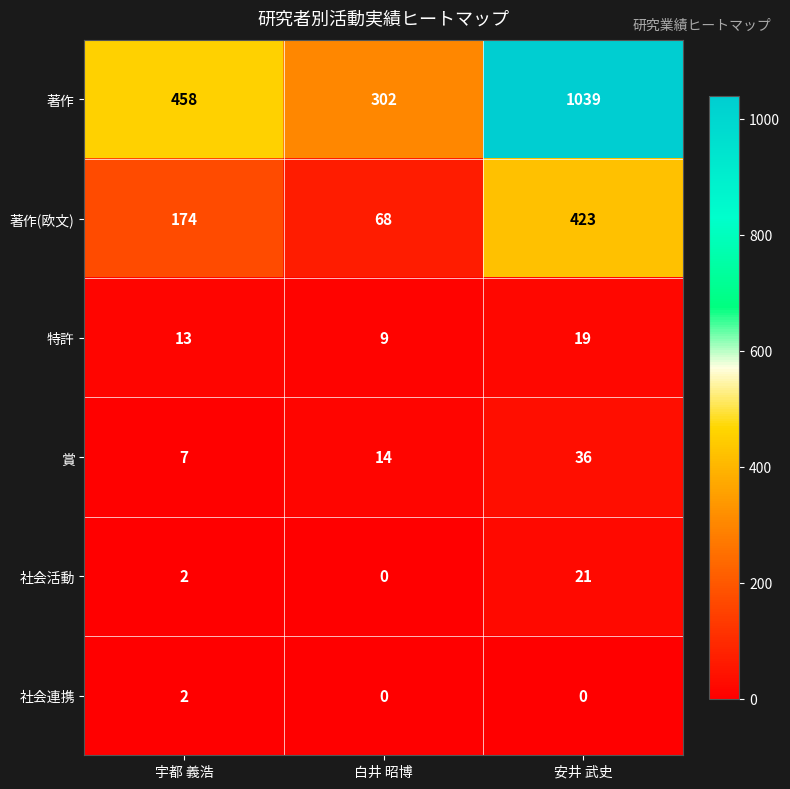

Is it true that 著作 equals 458 at 宇都 義浩?

True